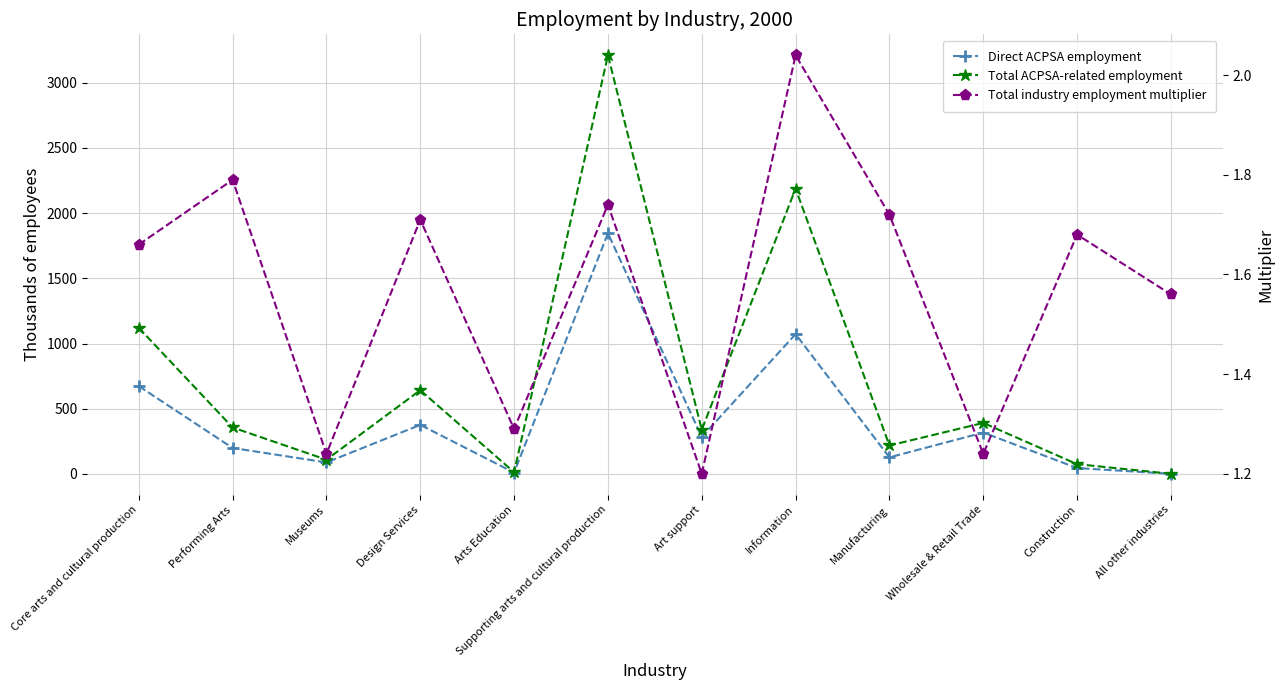

Reading left to right, extract all data points from this chart.

Direct ACPSA employment: Core arts and cultural production=673.0	Performing Arts=199.0	Museums=88.0	Design Services=376.0	Arts Education=10.0	Supporting arts and cultural production=1845.0	Art support=283.0	Information=1072.0	Manufacturing=127.0	Wholesale & Retail Trade=317.0	Construction=45.0	All other industries=1.0
Total ACPSA-related employment: Core arts and cultural production=1120.0	Performing Arts=356.0	Museums=109.0	Design Services=642.0	Arts Education=13.0	Supporting arts and cultural production=3210.0	Art support=339.0	Information=2187.0	Manufacturing=218.0	Wholesale & Retail Trade=391.0	Construction=75.0	All other industries=1.0
Total industry employment multiplier: Core arts and cultural production=1.7	Performing Arts=1.8	Museums=1.2	Design Services=1.7	Arts Education=1.3	Supporting arts and cultural production=1.7	Art support=1.2	Information=2.0	Manufacturing=1.7	Wholesale & Retail Trade=1.2	Construction=1.7	All other industries=1.6